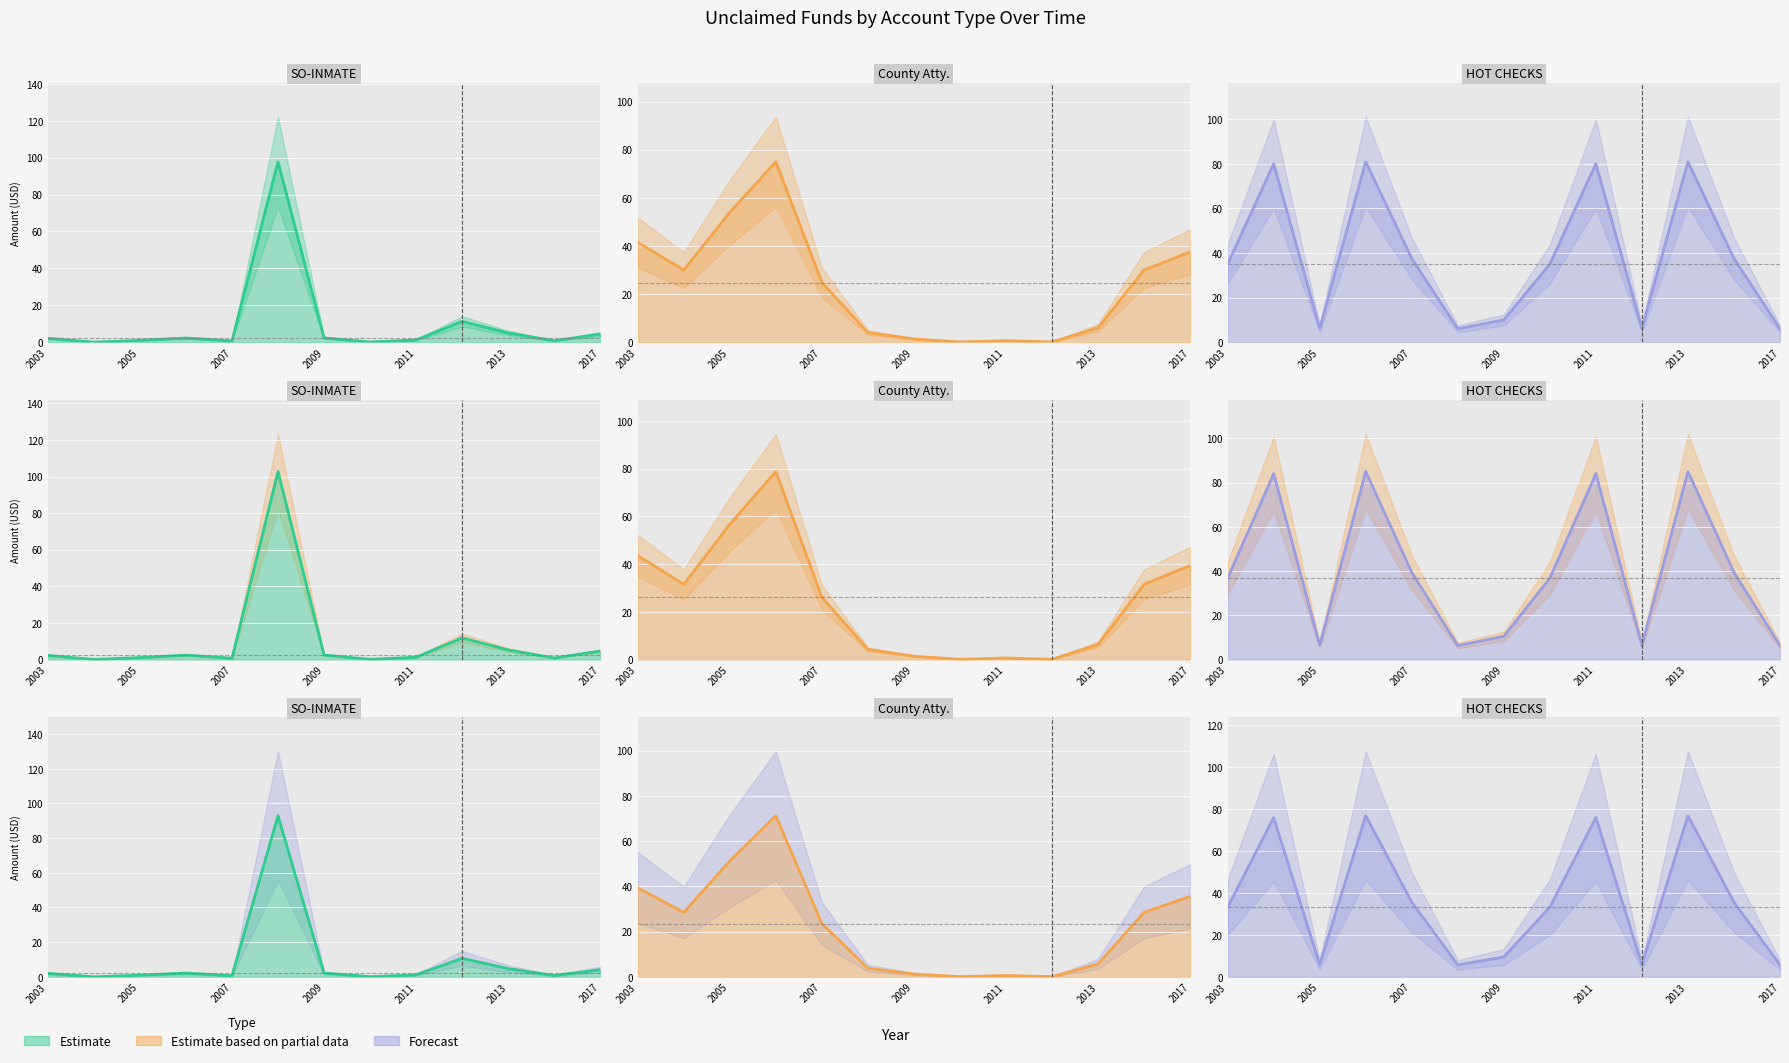

Which category has the lowest value in the SO-INMATE line series?

2005